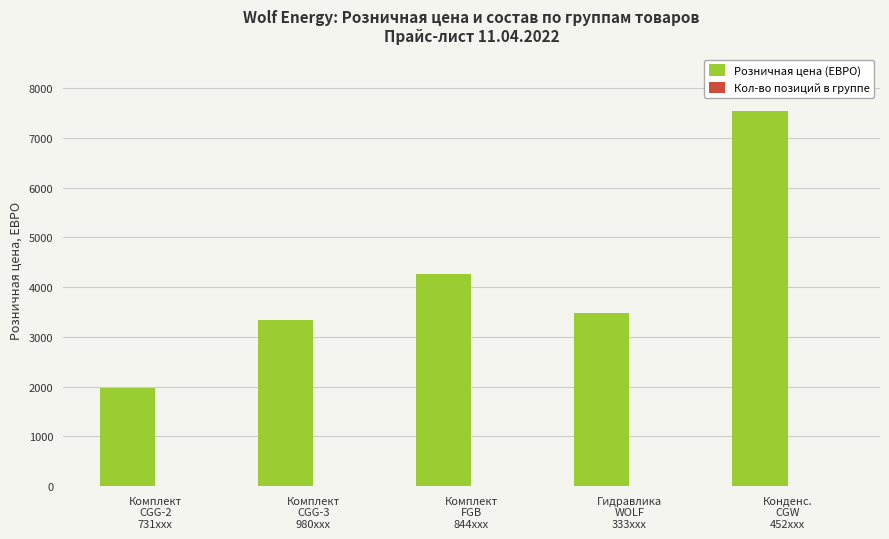

Which series has the largest total across all categories?

Розничная цена (ЕВРО)